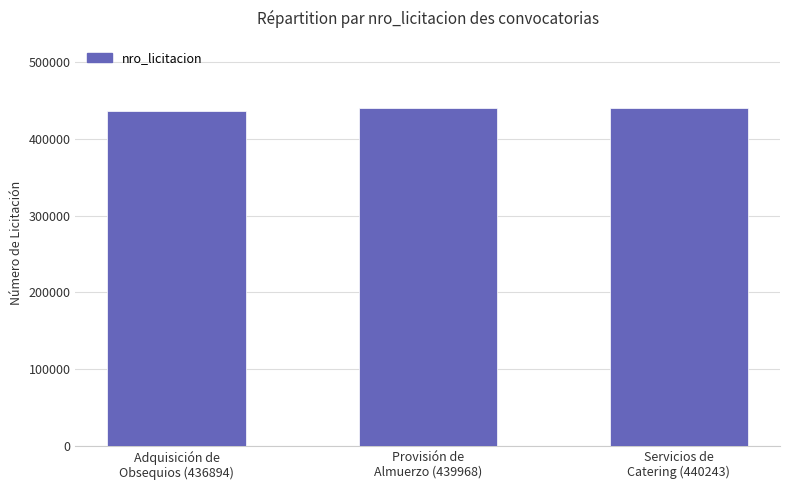

What is the ratio of the value at Adquisición de
Obsequios (436894) to the value at Servicios de
Catering (440243)?

1.0